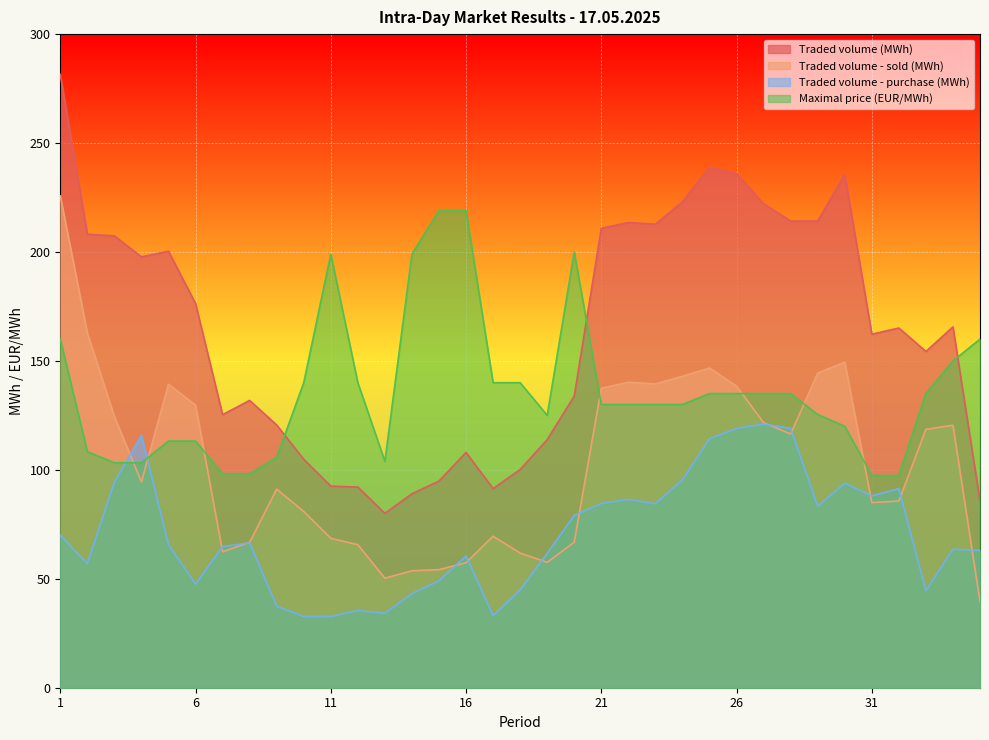

At which category does Traded volume (MWh) reach its first local valley?

4